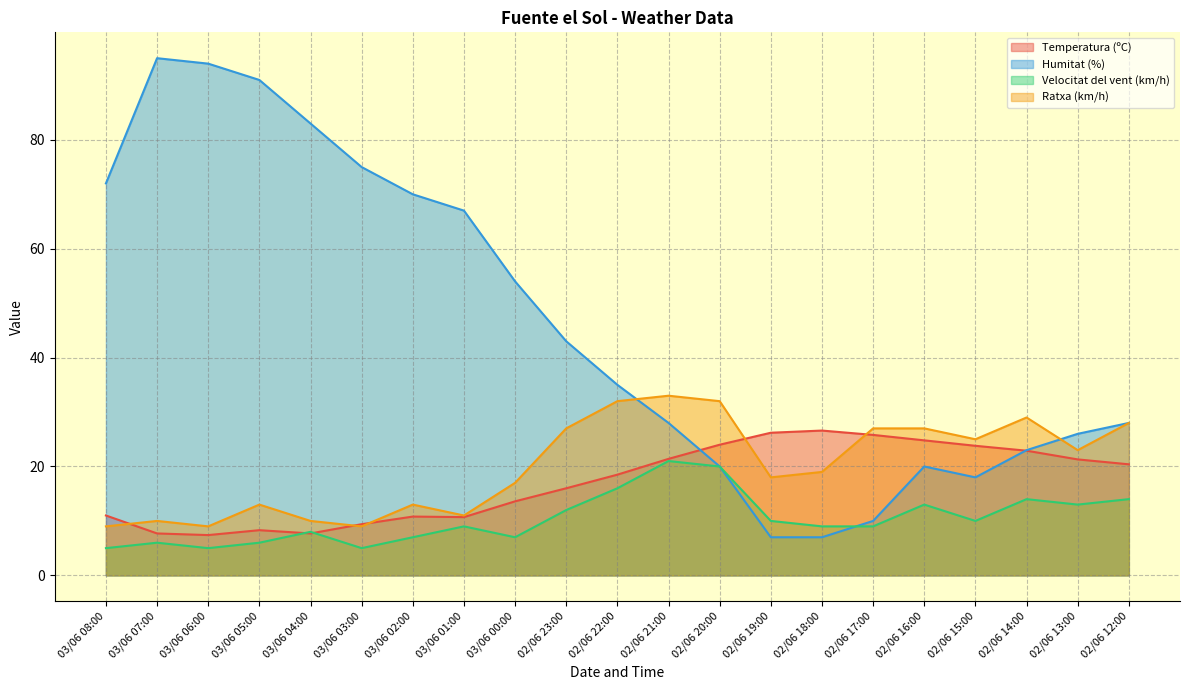

Which series has the widest spread of values?

Humitat (%)